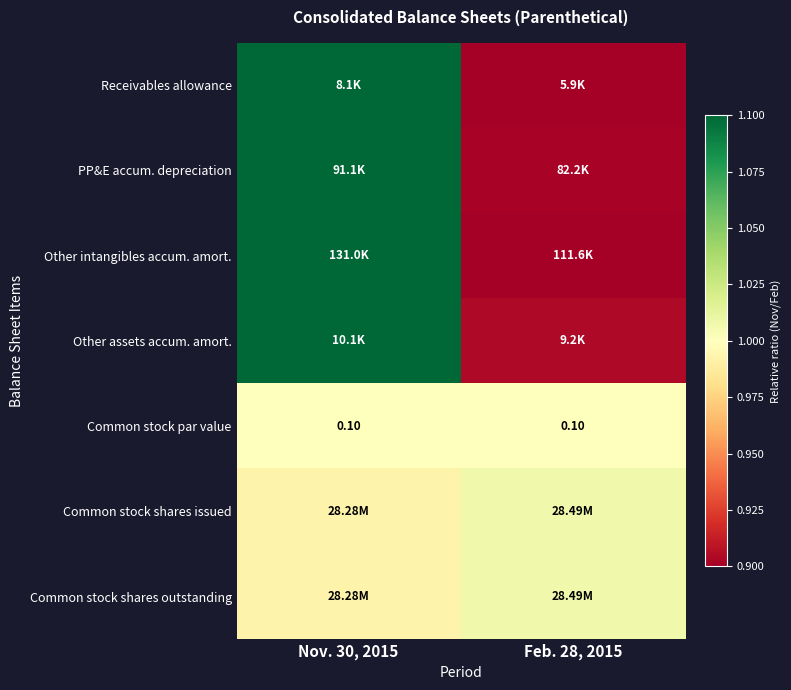

Count the number of categories in the chart.

2